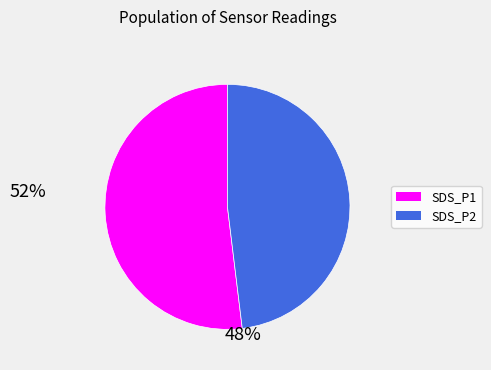

Does any single category account for the majority?

Yes